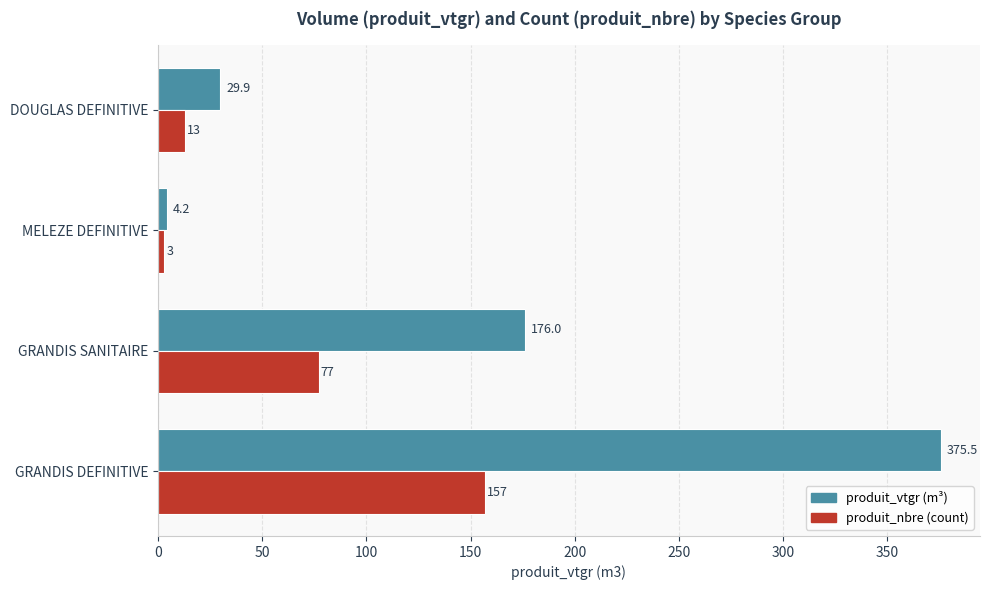

At which category is the sum across all series the highest?

GRANDIS DEFINITIVE